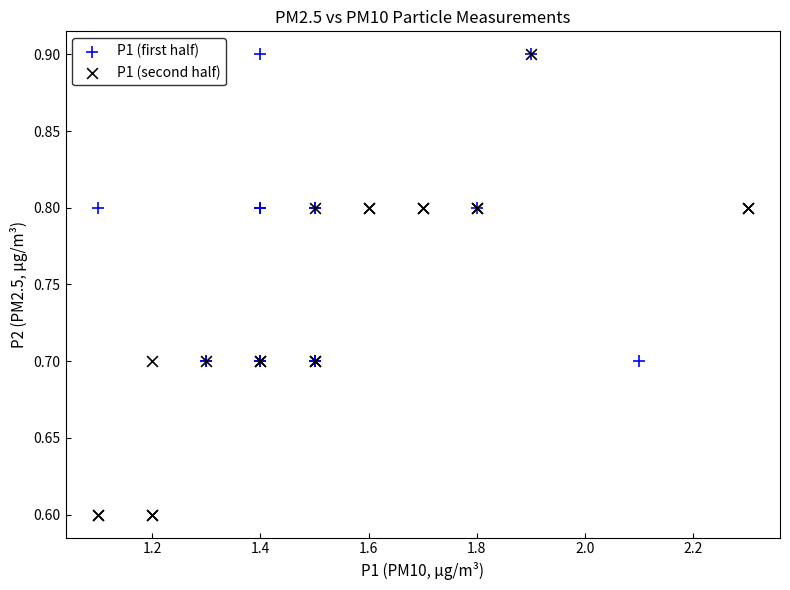

What are all the series names shown in the legend?

P1 (first half), P1 (second half)